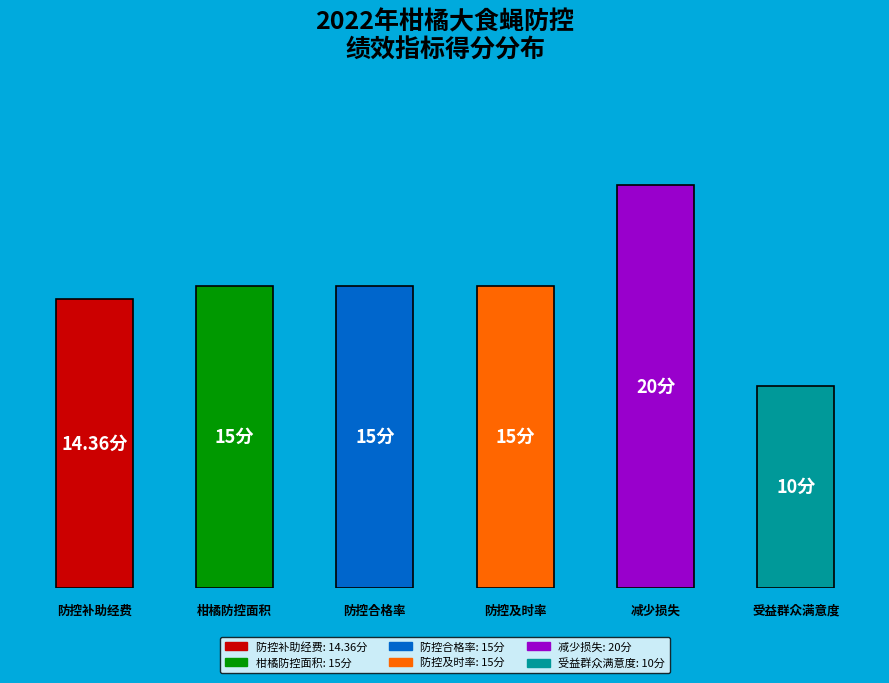

Does the chart contain any negative values?

No